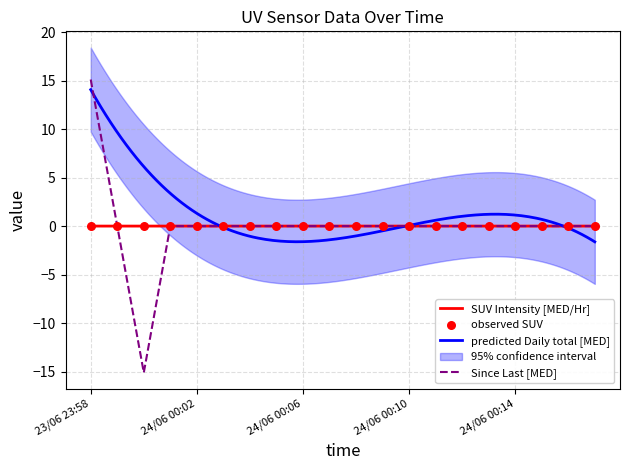

At which category is the sum across all series the highest?

23/06 23:58